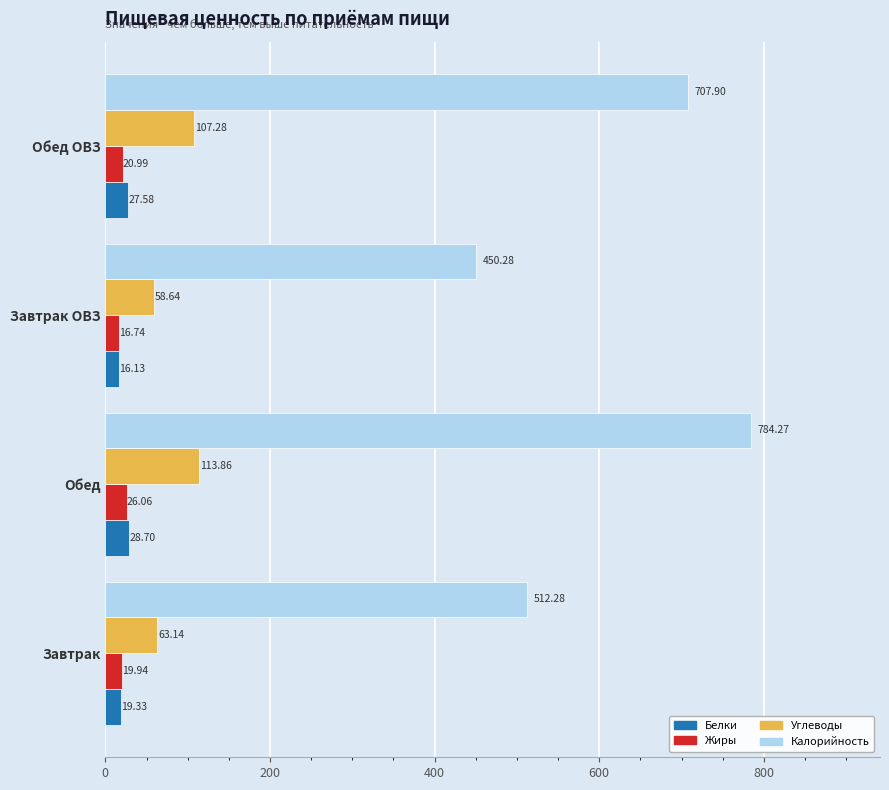

What is the average value of the Жиры series?

20.9